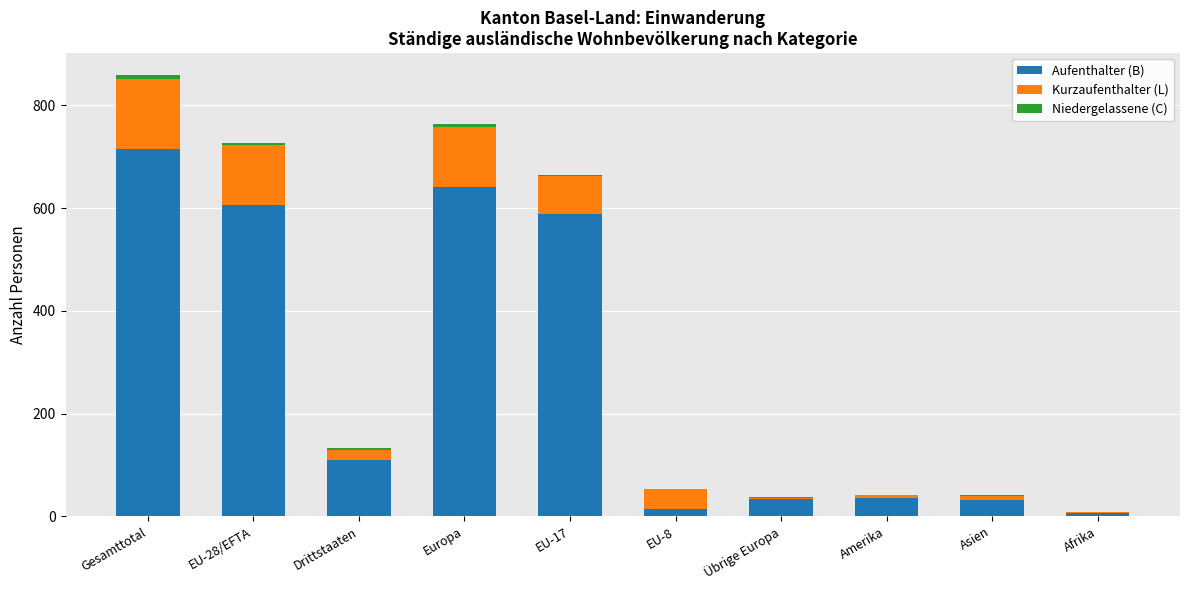

Are the bars horizontal?

No